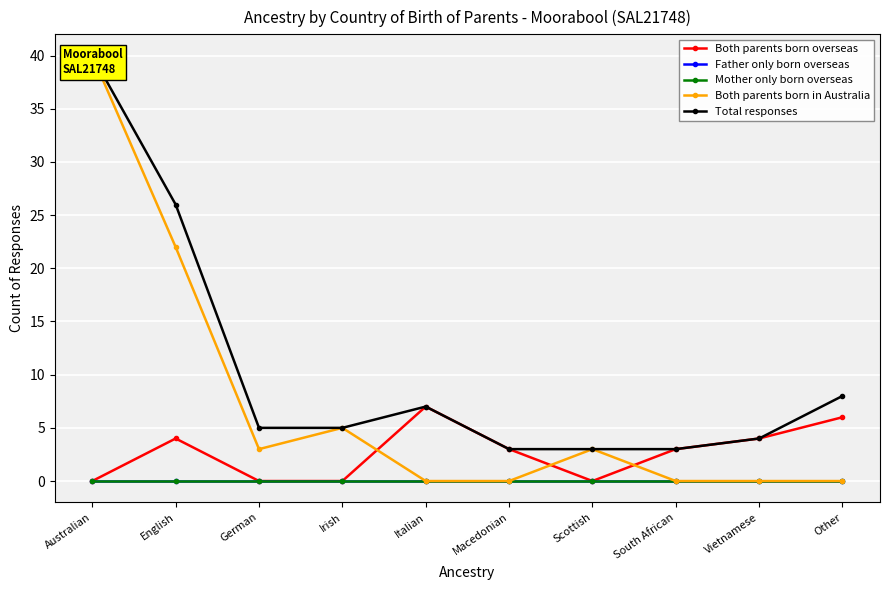

Reading left to right, what are all the values shown in this chart?

Both parents born overseas: Australian=0	English=4	German=0	Irish=0	Italian=7	Macedonian=3	Scottish=0	South African=3	Vietnamese=4	Other=6
Father only born overseas: Australian=0	English=0	German=0	Irish=0	Italian=0	Macedonian=0	Scottish=0	South African=0	Vietnamese=0	Other=0
Mother only born overseas: Australian=0	English=0	German=0	Irish=0	Italian=0	Macedonian=0	Scottish=0	South African=0	Vietnamese=0	Other=0
Both parents born in Australia: Australian=40	English=22	German=3	Irish=5	Italian=0	Macedonian=0	Scottish=3	South African=0	Vietnamese=0	Other=0
Total responses: Australian=40	English=26	German=5	Irish=5	Italian=7	Macedonian=3	Scottish=3	South African=3	Vietnamese=4	Other=8